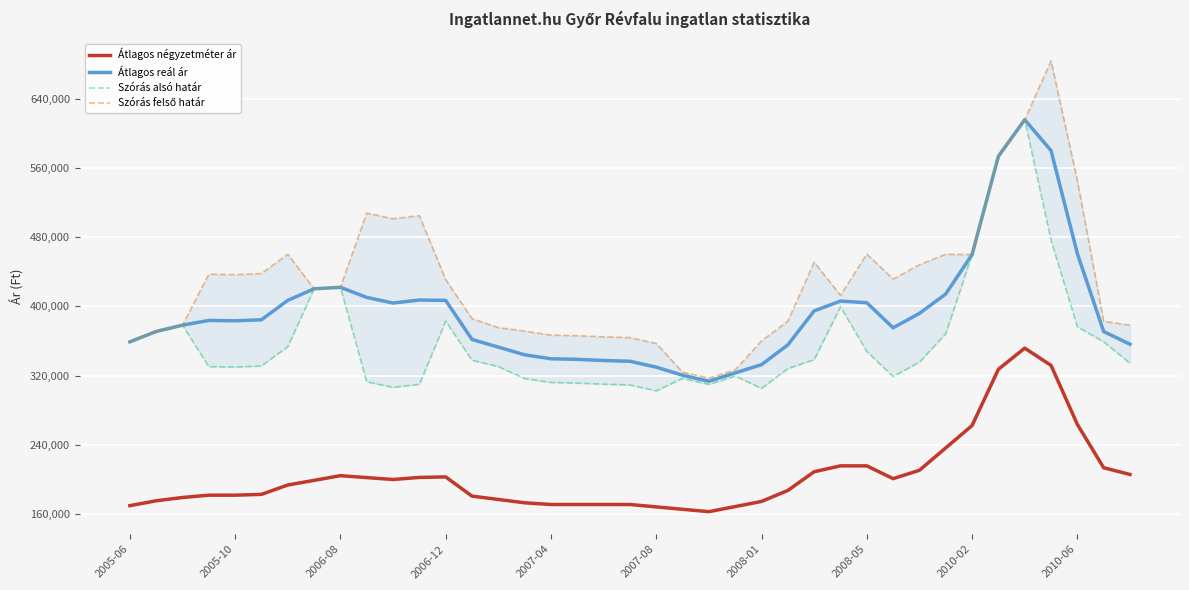

Which series has the largest total across all categories?

Szórás felső határ